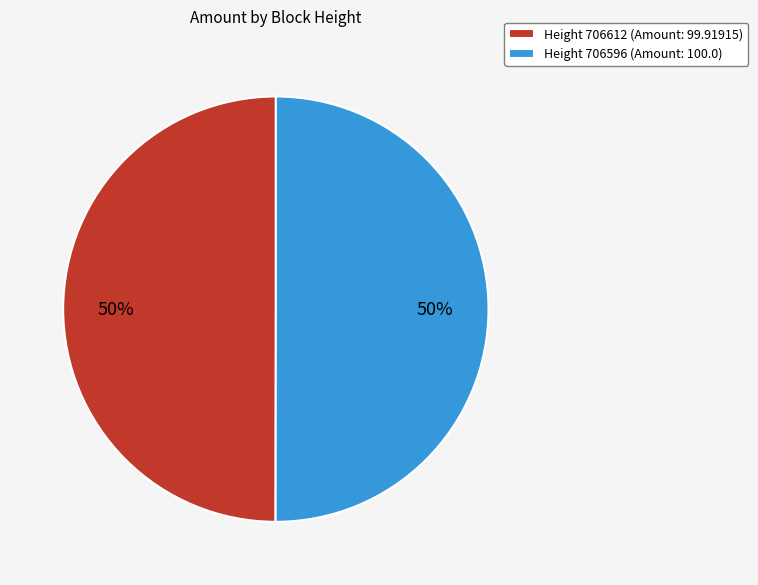

The Height 706596 (Amount: 100.0) slice represents 64% of the pie. True or false?

False